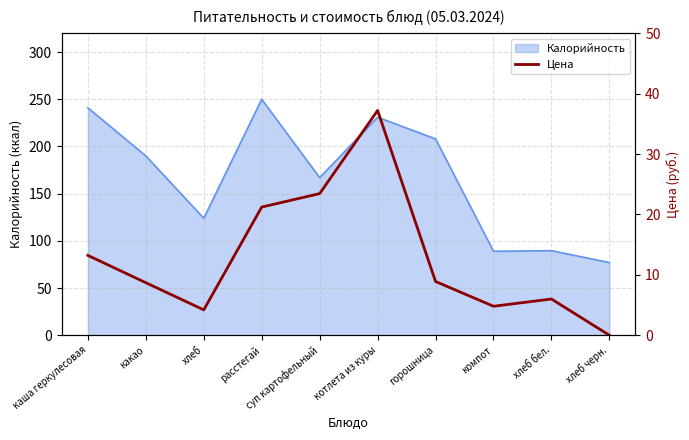

At which label does the data first exceed 8?

каша геркулесовая